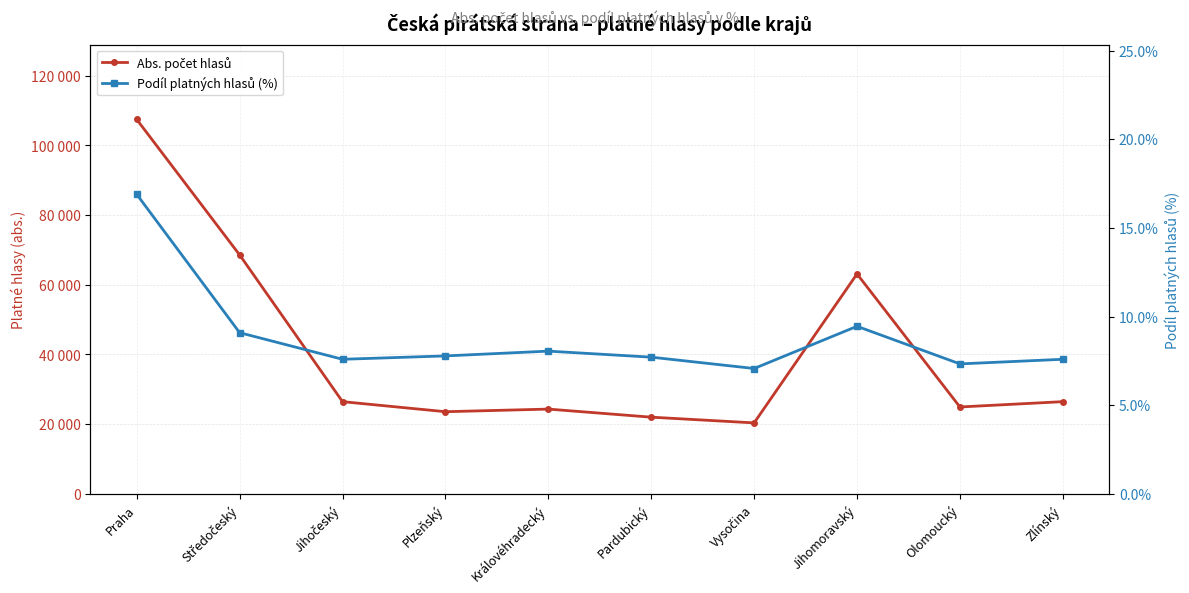

Which series has the widest spread of values?

Abs. počet hlasů